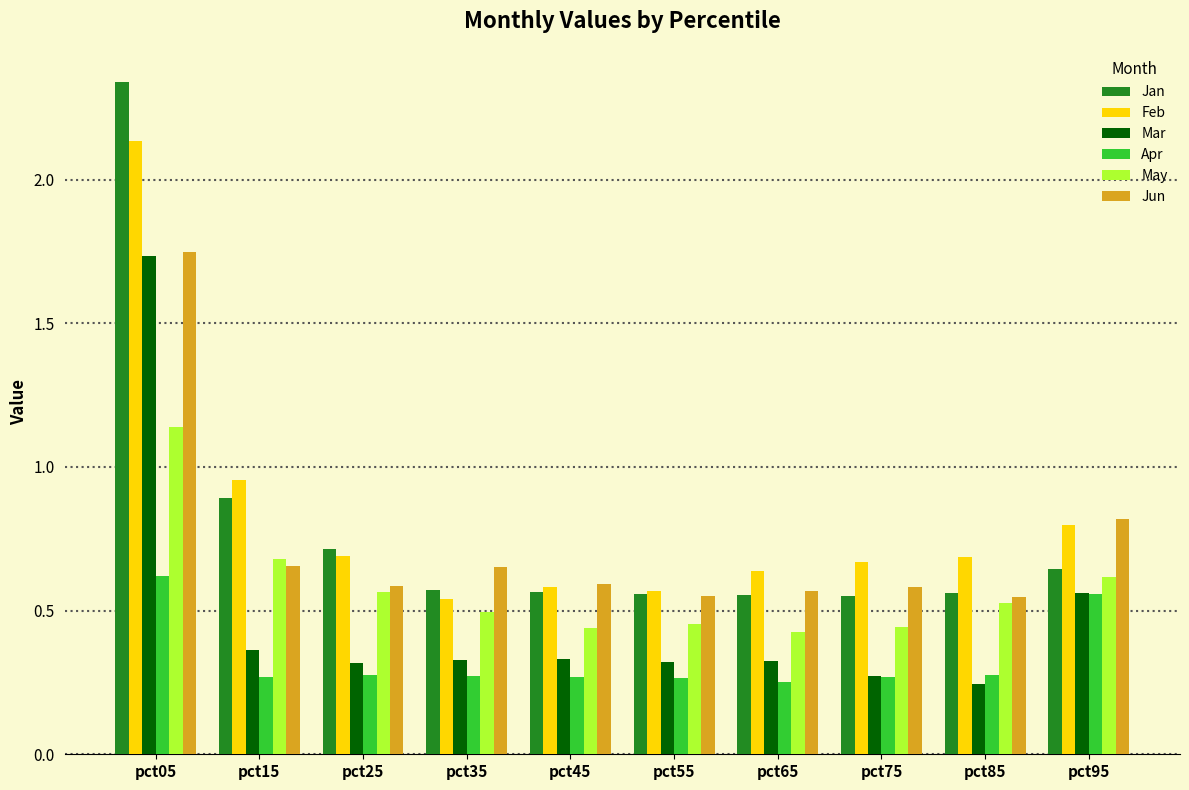

At how many categories does at least one series exceed 1?

1